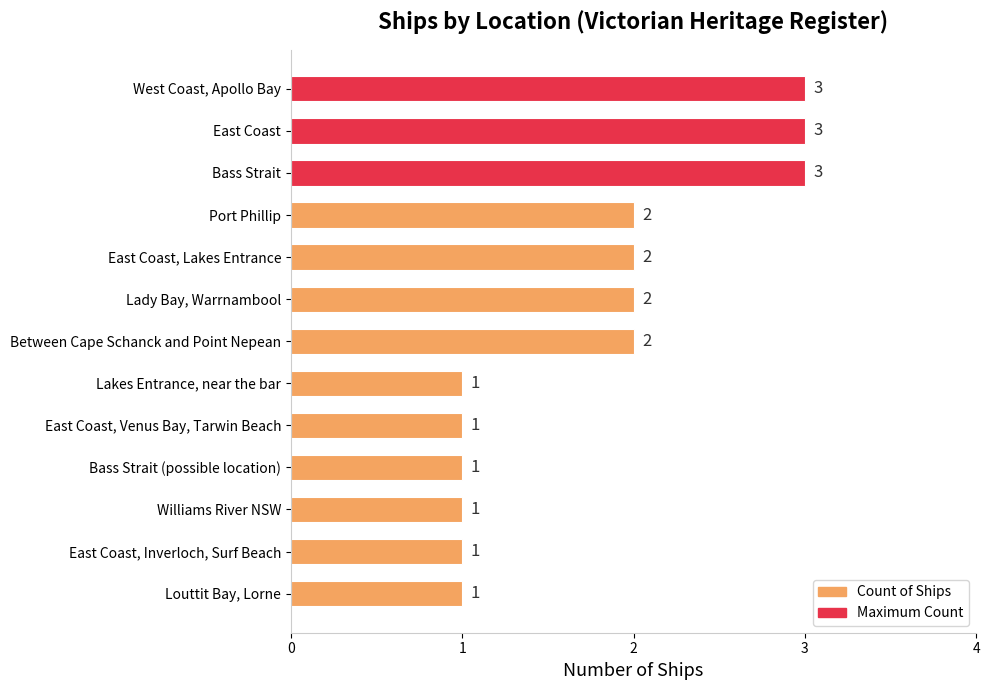

What is the sum of all values?

23